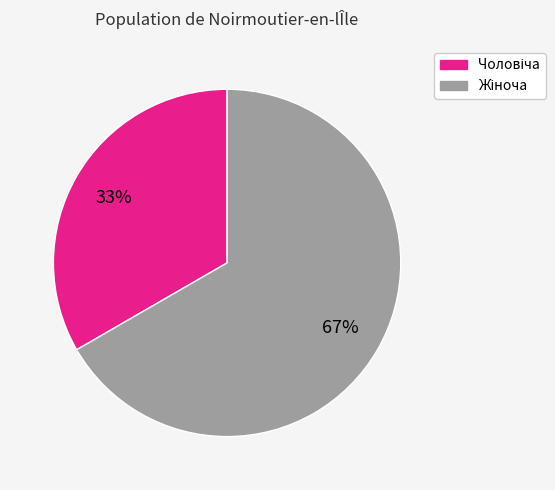

To the nearest percent, what is the average slice percentage?

50%